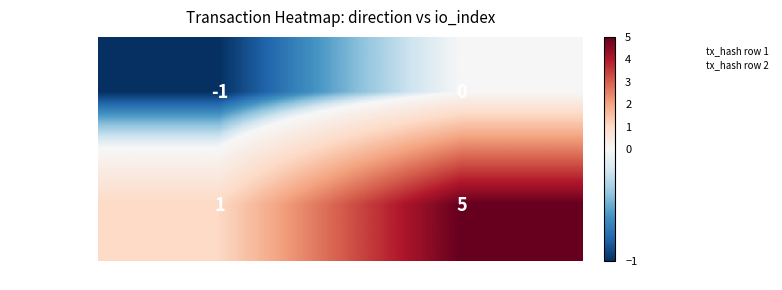

True or false: 5db4cba8...d4 has a value of 5 at io_index.

True